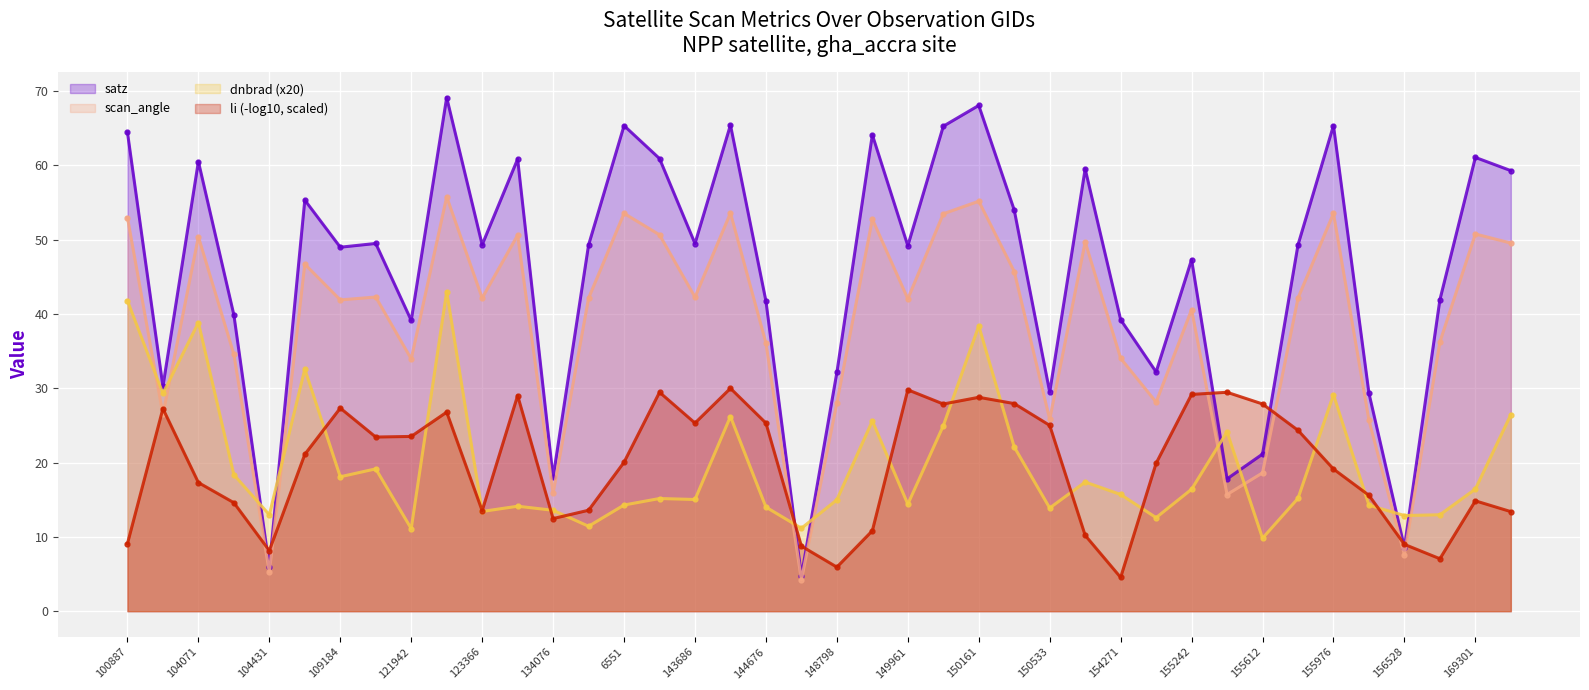

What position from the left is 134076?

13